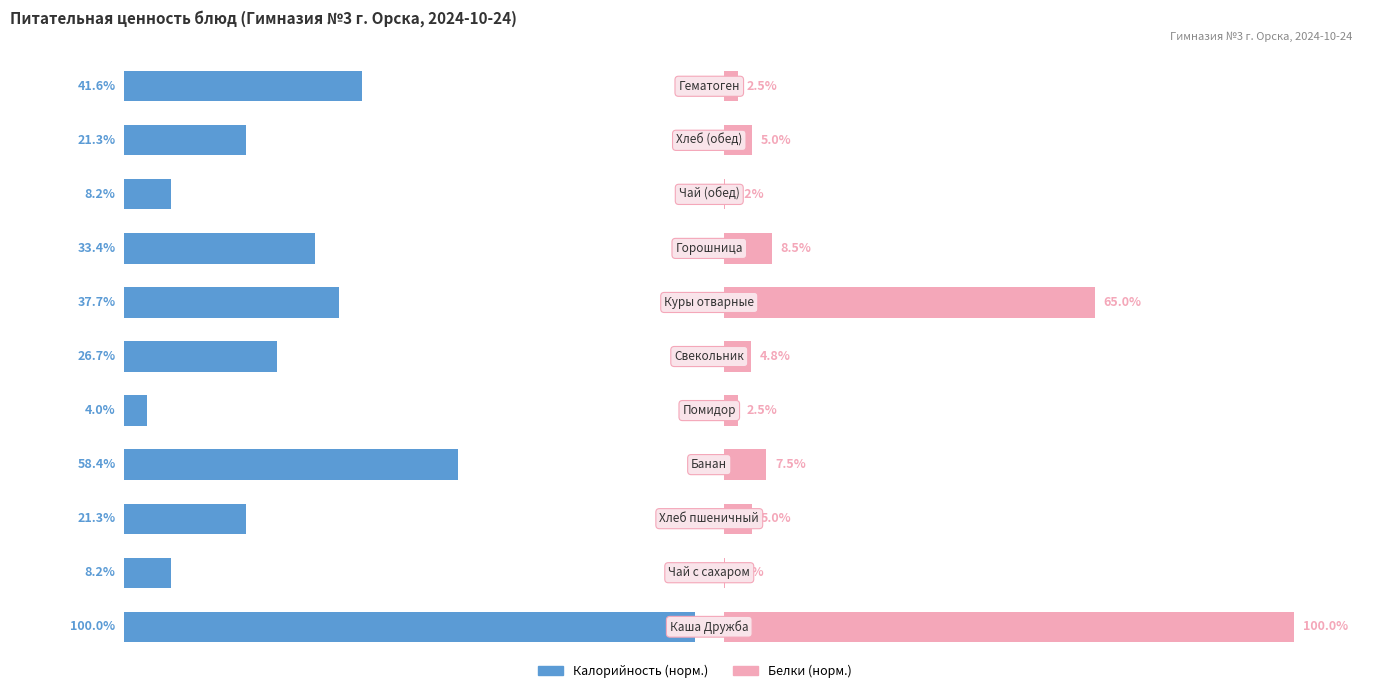

What is the sum of all Белки (норм.) values?

201.2